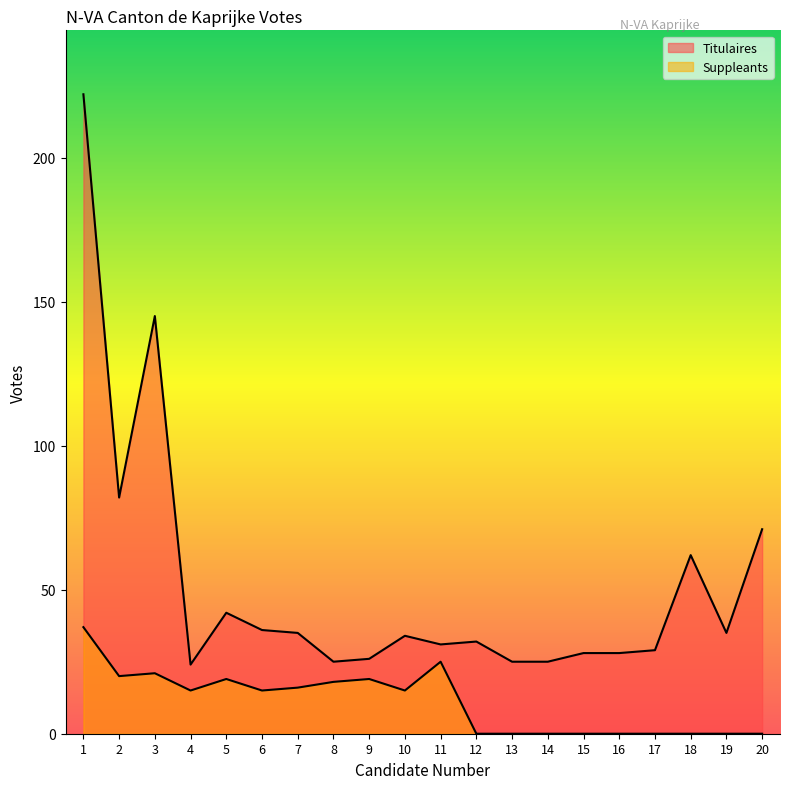

At which label is Titulaires closest to 123?

3